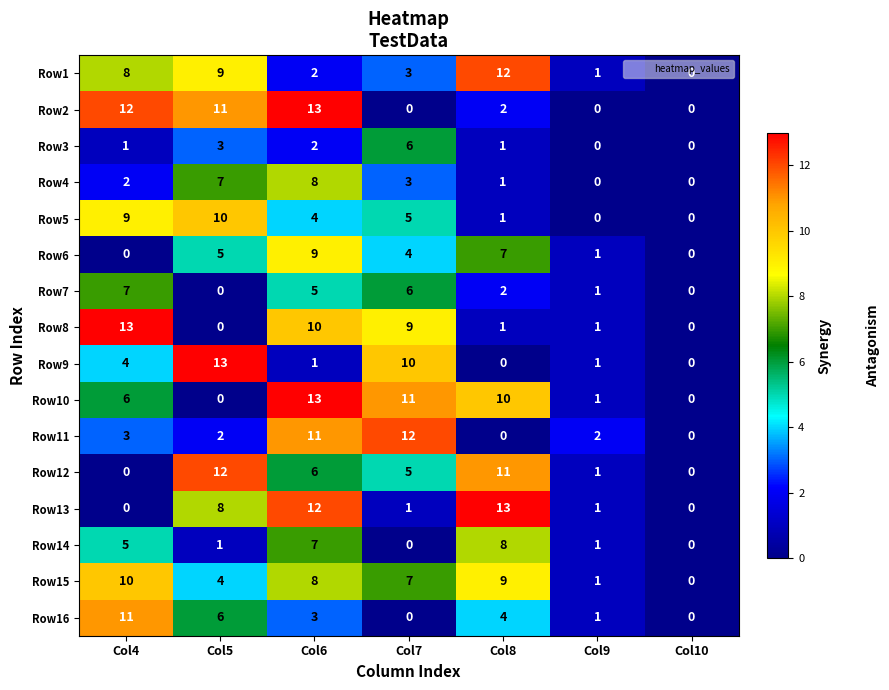

What is the average value of the Row16 series?

4